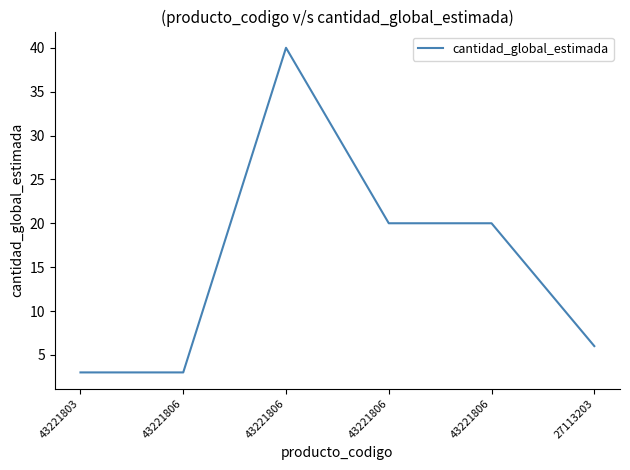

Is this an area chart (filled region under the line)?

No